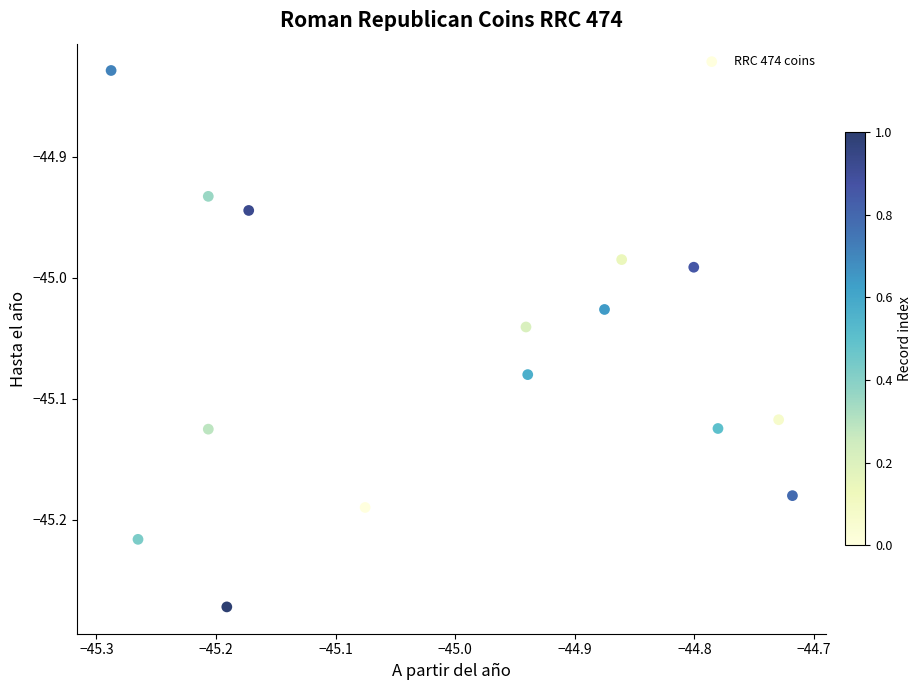

What is the range of Y values (max minus min)?

0.4